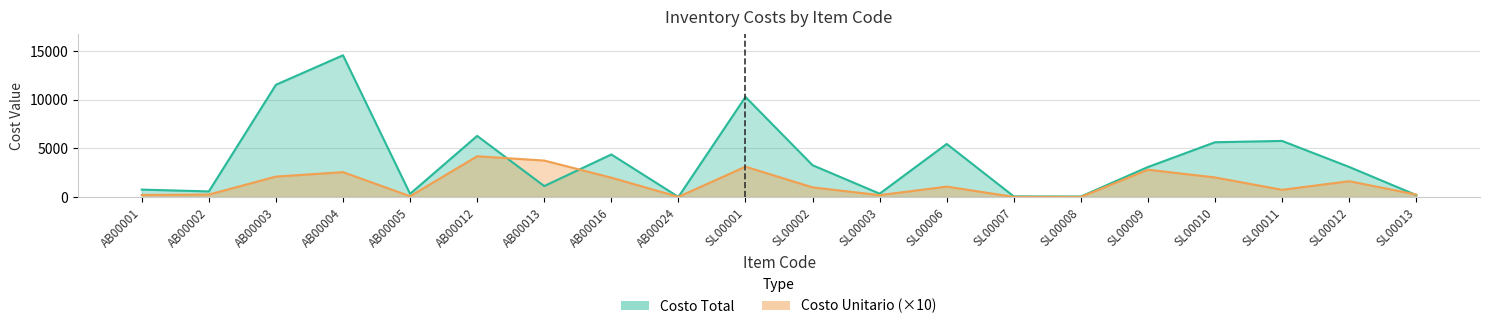

Rank the series at AB00012 from lowest to highest value.

costo_unitario, costo_total